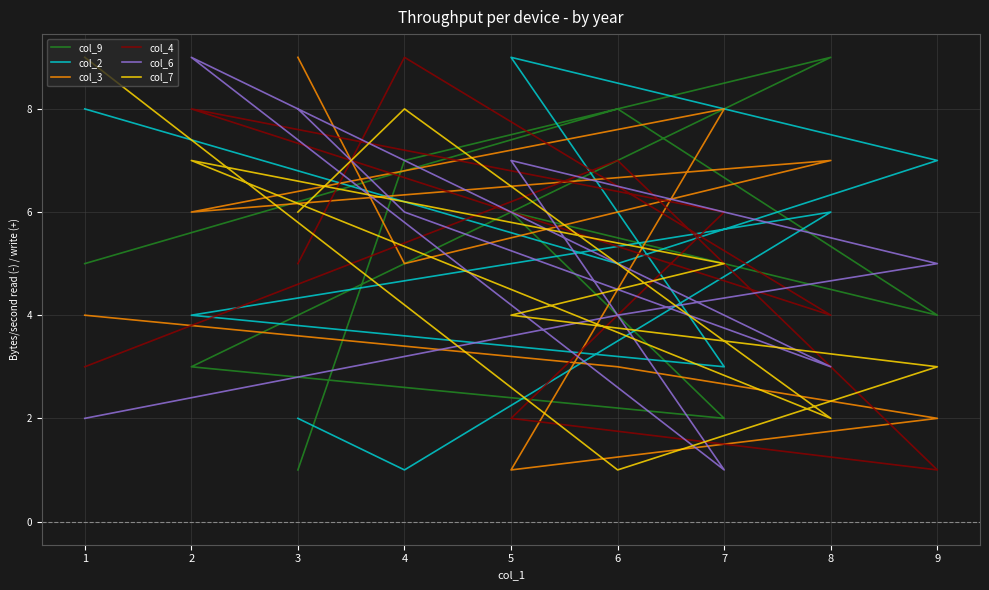

Where does the col_9 series first go above 5?

6